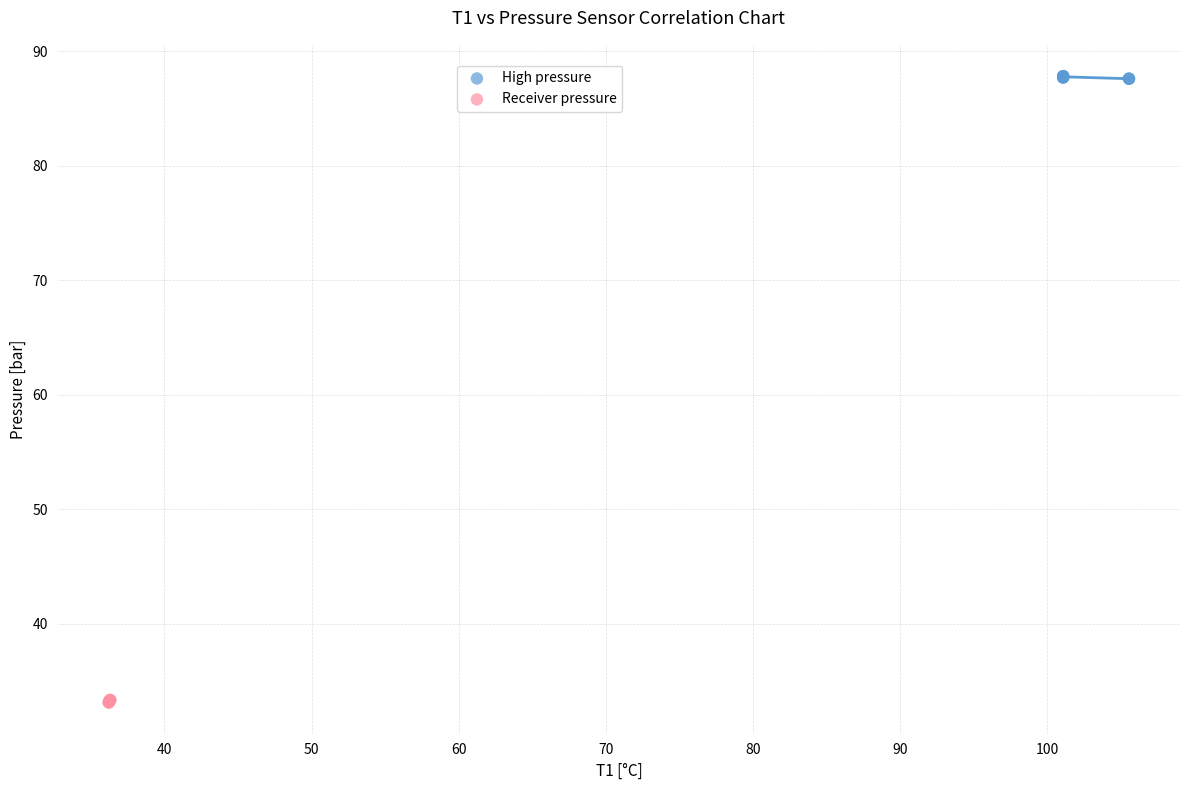

Which series contains the highest Y value?

High pressure